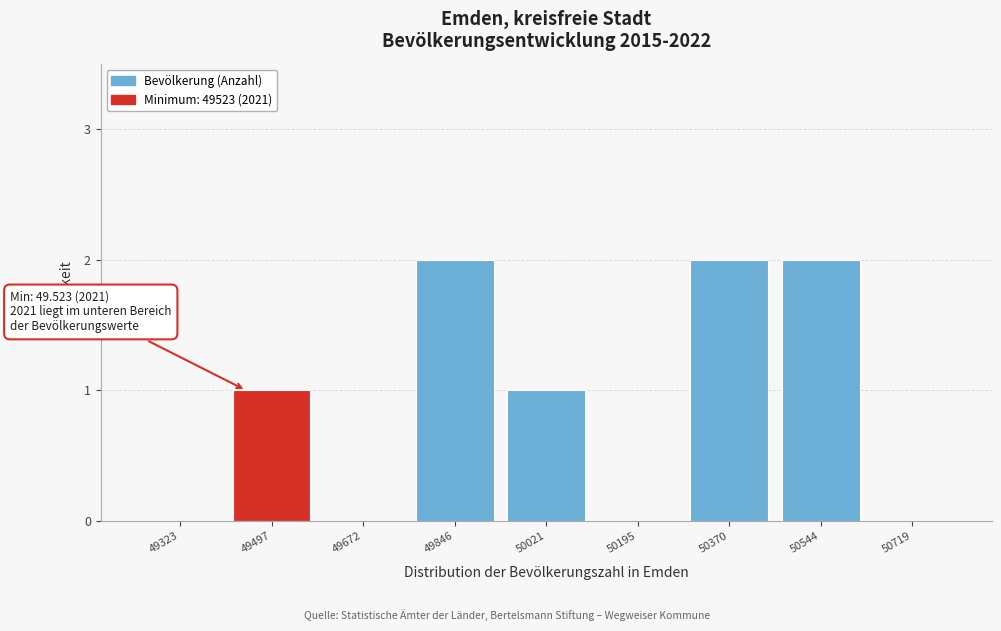

Reading left to right, what are all the values shown in this chart?

49323=0	49497=1	49672=0	49846=2	50021=1	50195=0	50370=2	50544=2	50719=0